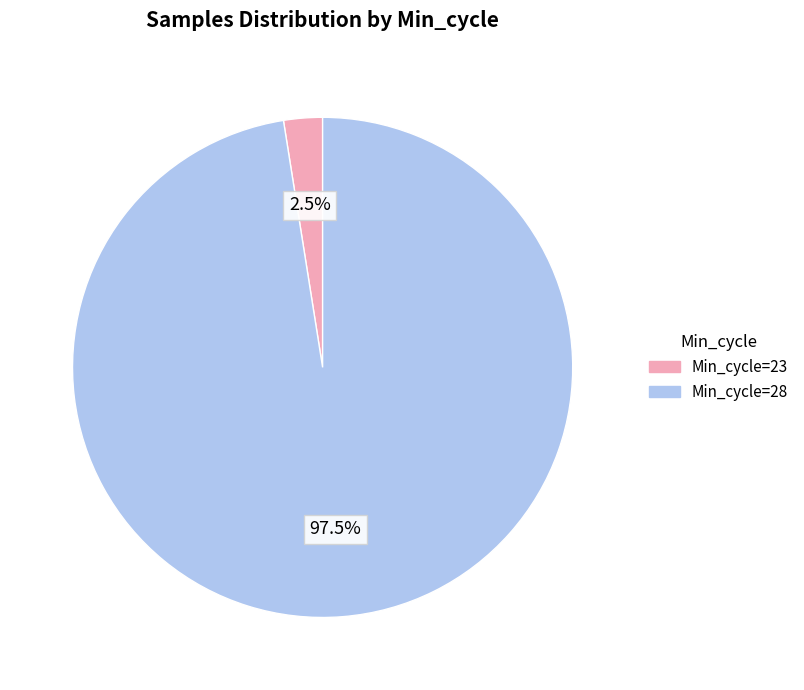

Does any single category account for the majority?

Yes